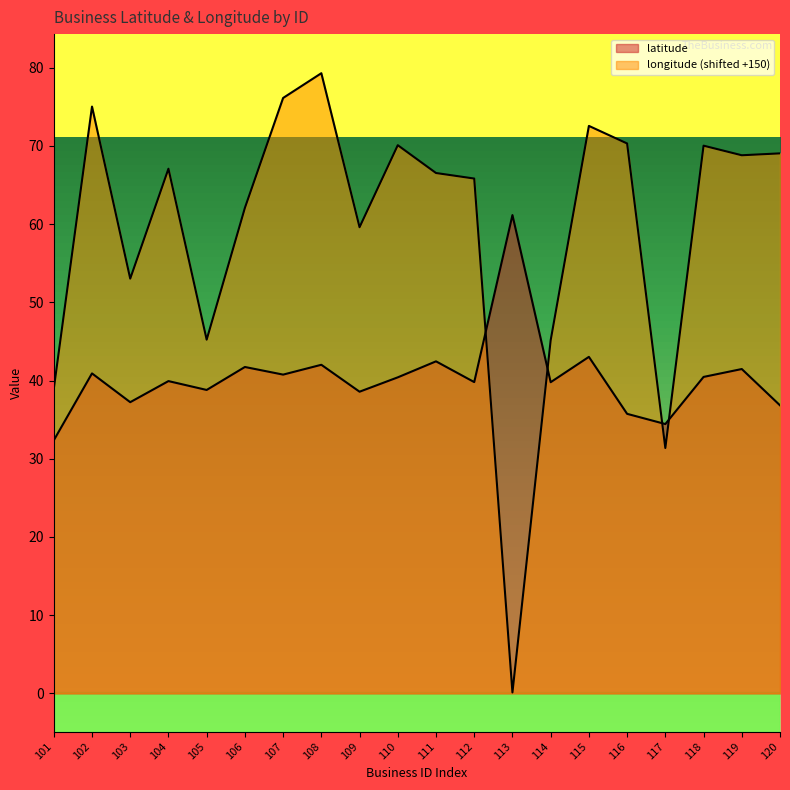

What is the spread (max minus min) of values at 109?

21.0